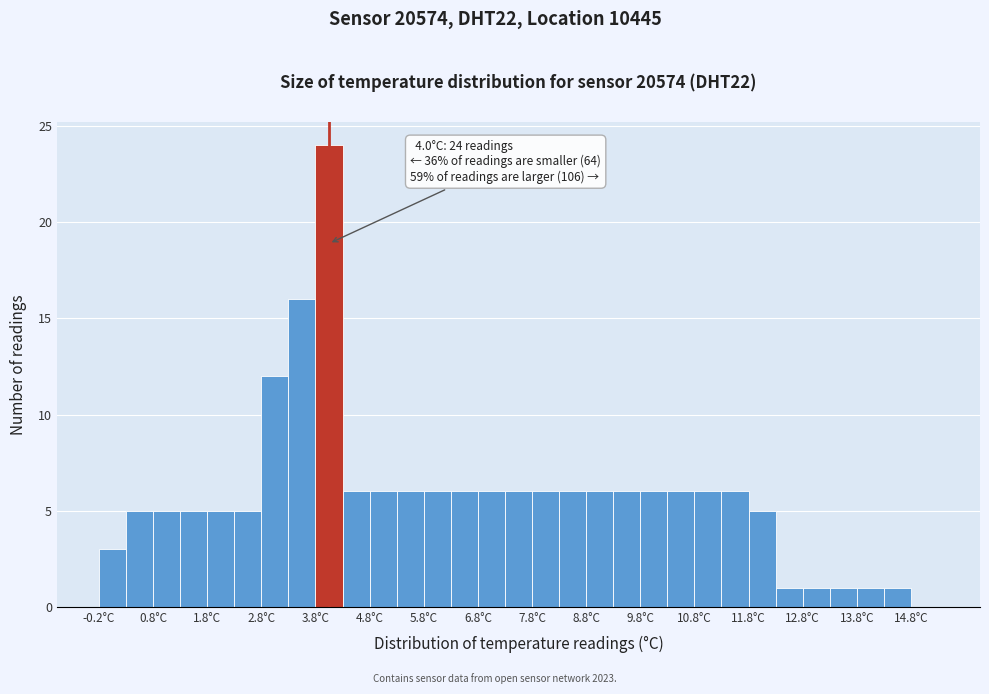

Which range on the x-axis has the tallest bar?

3.75 to 4.25